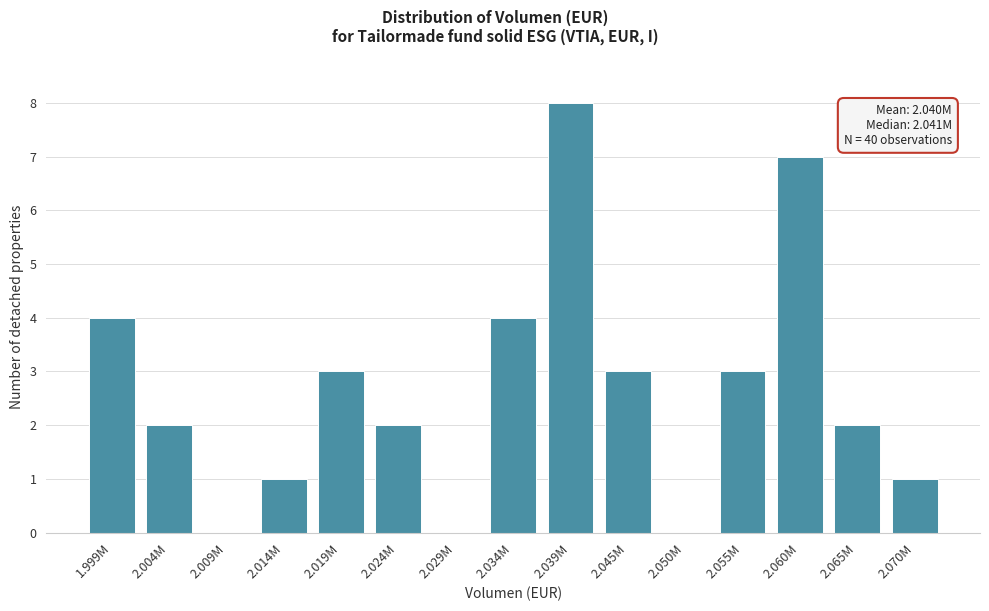

Reading left to right, list all the values displayed in this chart.

1.999M=4	2.004M=2	2.009M=0	2.014M=1	2.019M=3	2.024M=2	2.029M=0	2.034M=4	2.039M=8	2.045M=3	2.050M=0	2.055M=3	2.060M=7	2.065M=2	2.070M=1